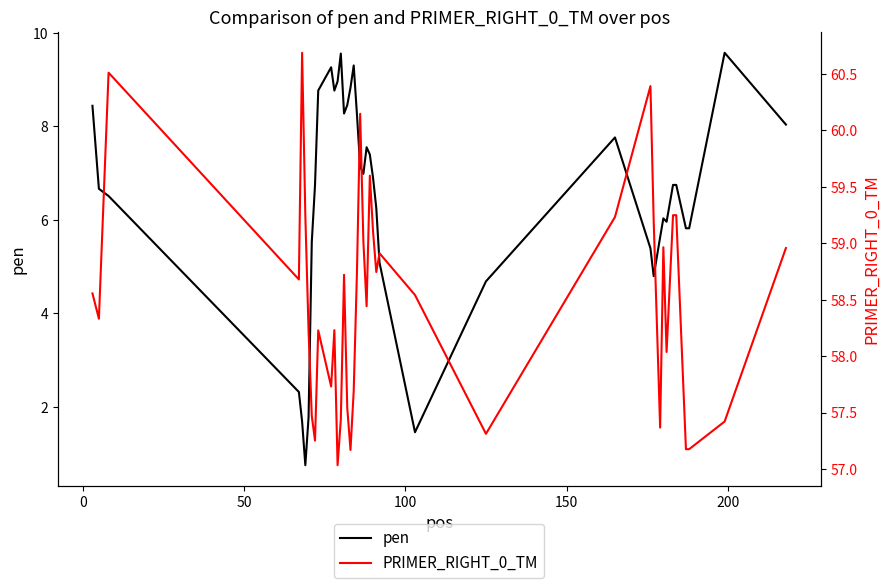

True or false: pen and PRIMER_RIGHT_0_TM cross at least once.

False